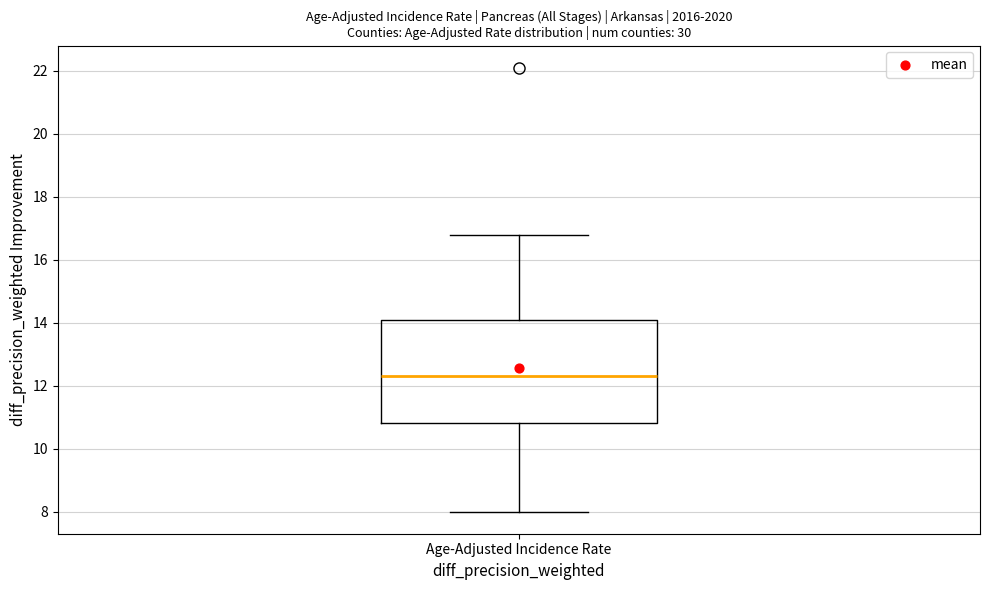

Where does the median line of the box for Age-Adjusted Incidence Rate sit on the y-axis? The values are not printed on the chart, so give them approximately, as read against the axis.

12.4